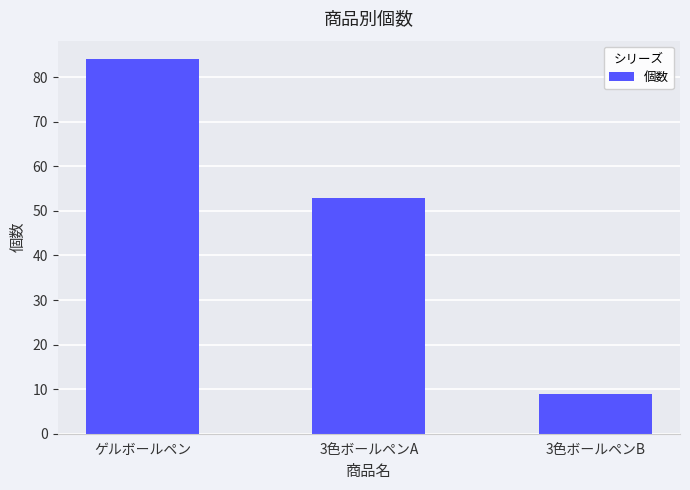

What is the label of the 1st bar from the right?

3色ボールペンB